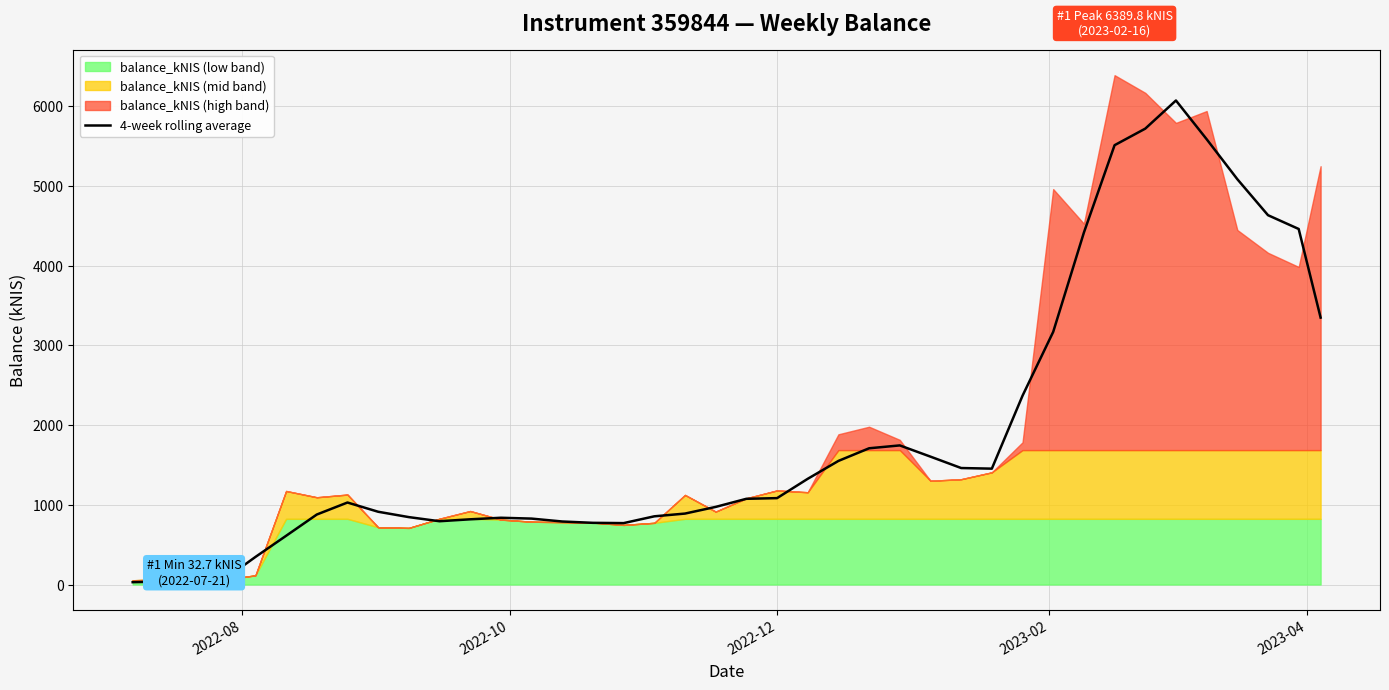

The value at 31 is 1806.6. True or false?

False